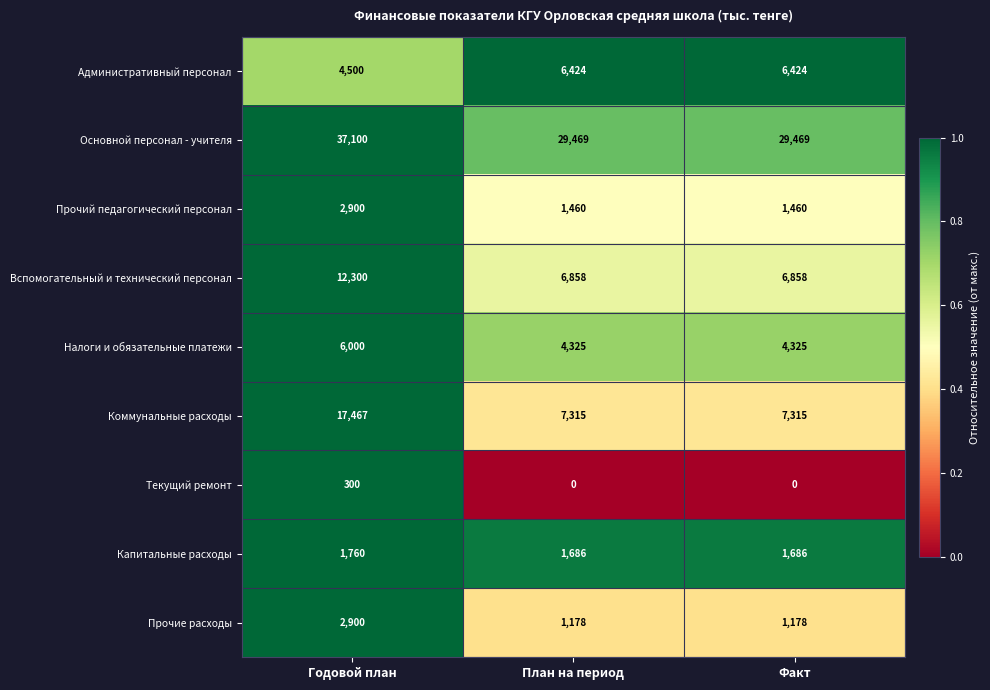

At which category is the sum across all series the highest?

Годовой план